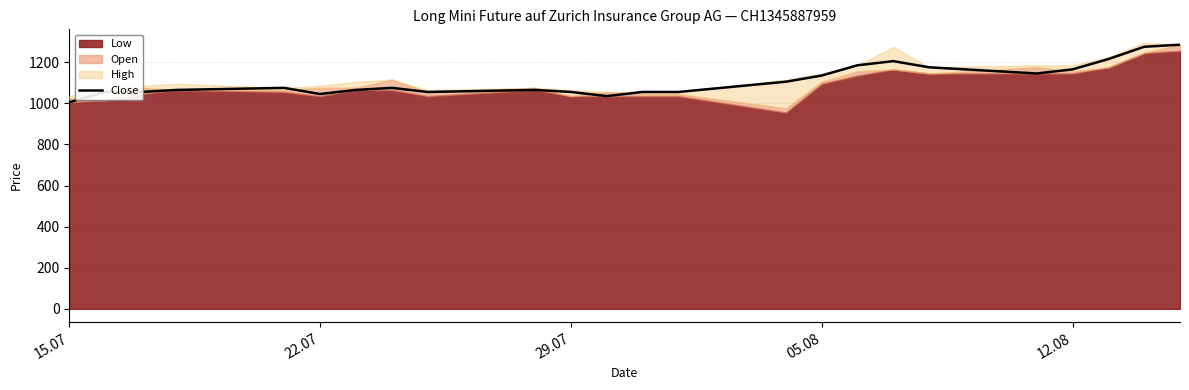

What is the lowest value of the Close series?

1005